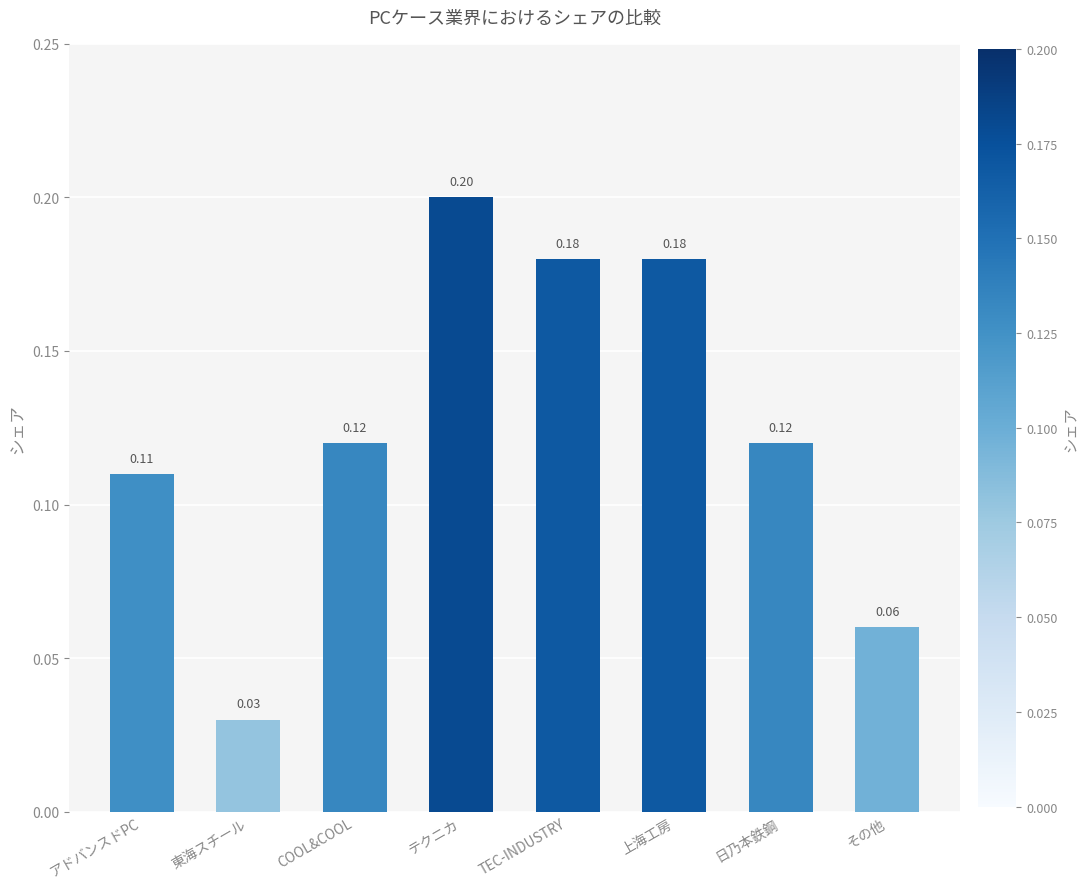

At which label is the value closest to 0?

東海スチール